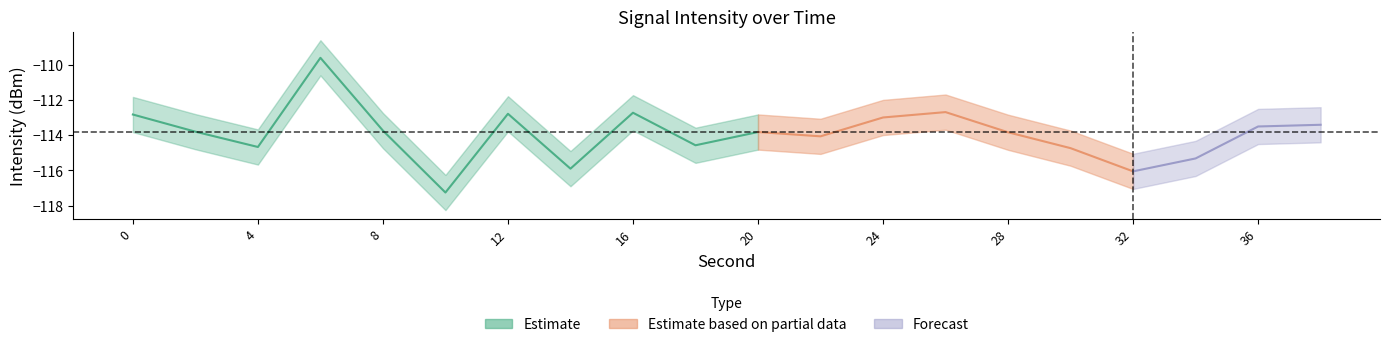

What is the value of the intensity_lower point at the 3rd from the left?

-115.7